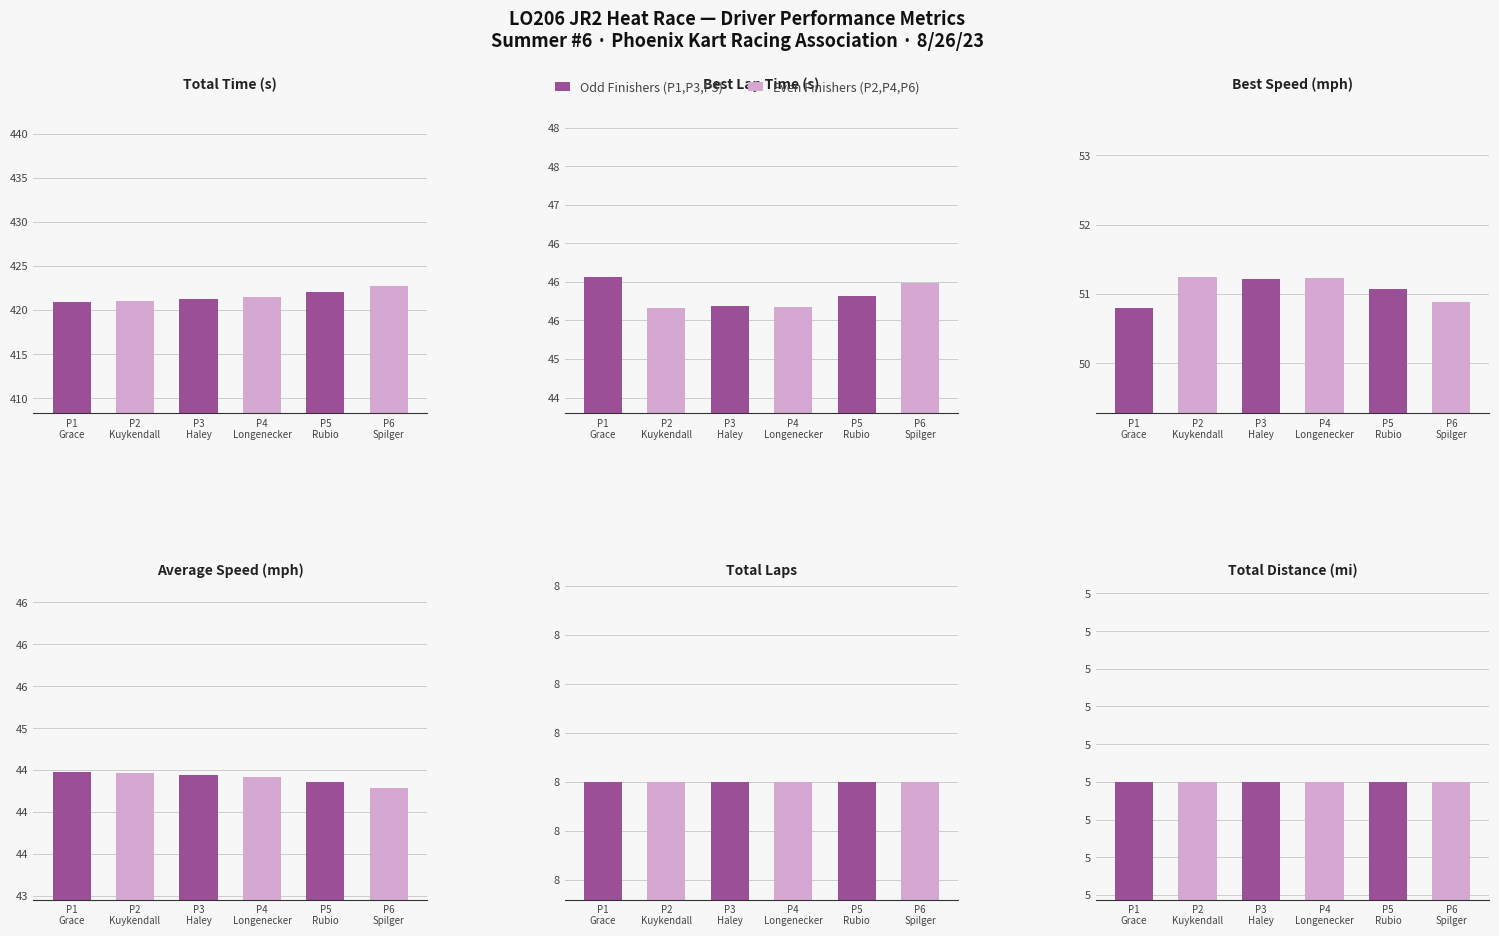

What is the sum of the Best Lap time values at P4
Longenecker and P3
Haley?

91.4